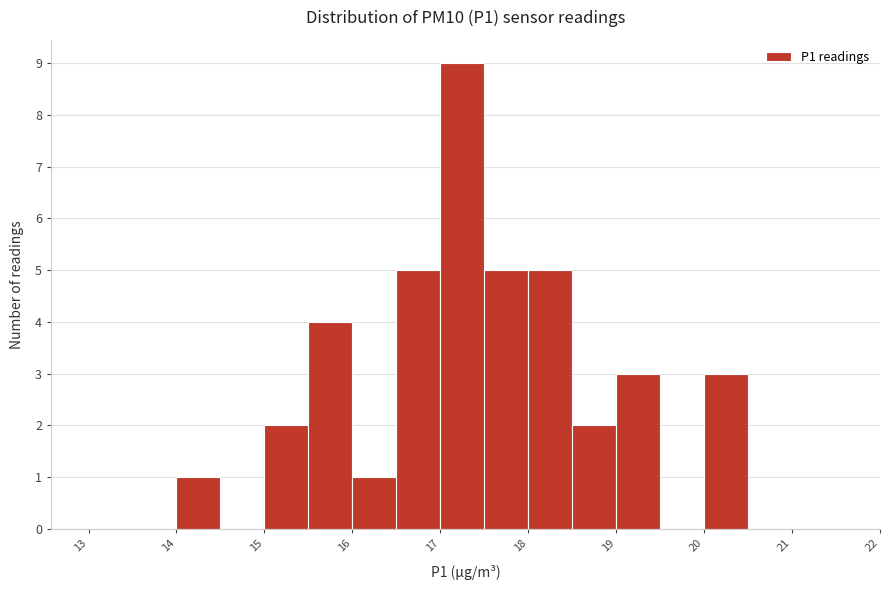

What is the height of the bar covering 14.0 to 14.5 on the x-axis? The values are not printed on the chart, so give them approximately, as read against the axis.

1